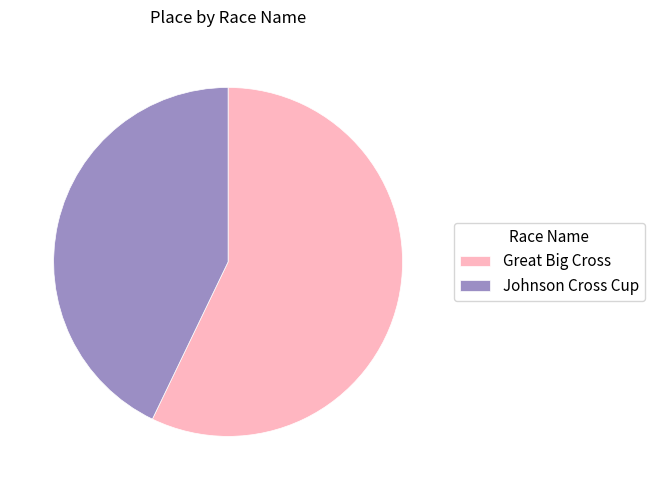

Which category has the biggest portion of the pie?

Great Big Cross